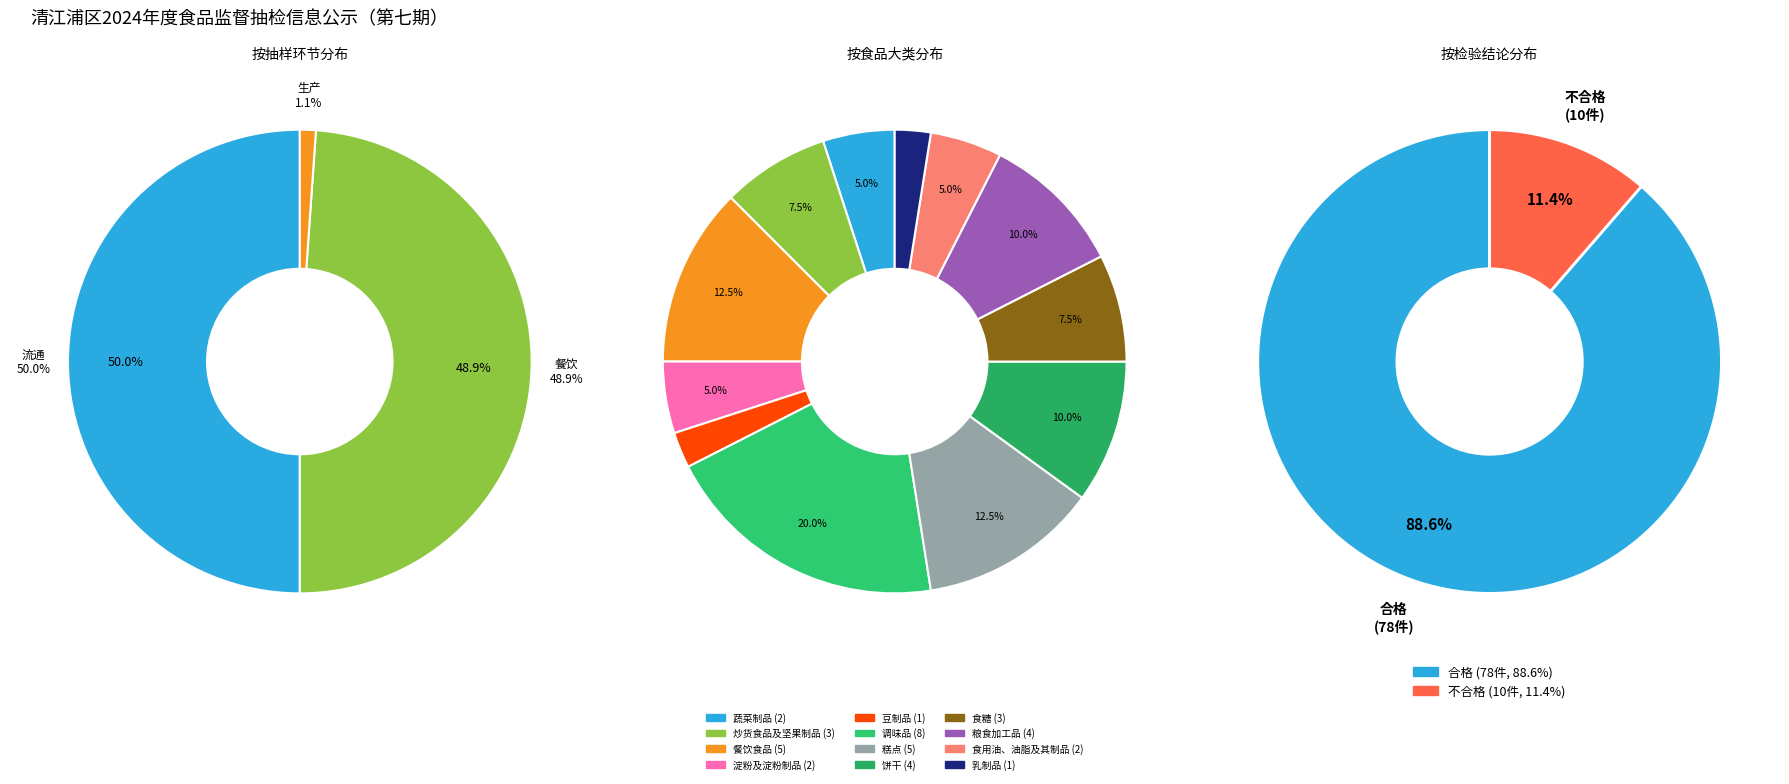

Rank the categories by value from highest to lowest.

流通, 餐饮, 生产